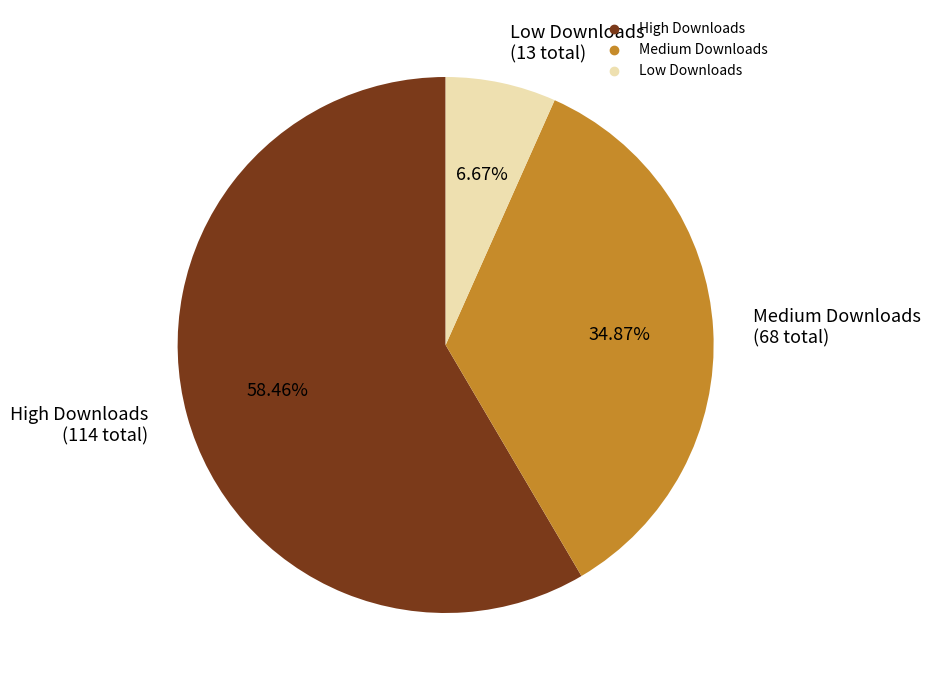

Is there any slice that represents more than half of the pie?

Yes